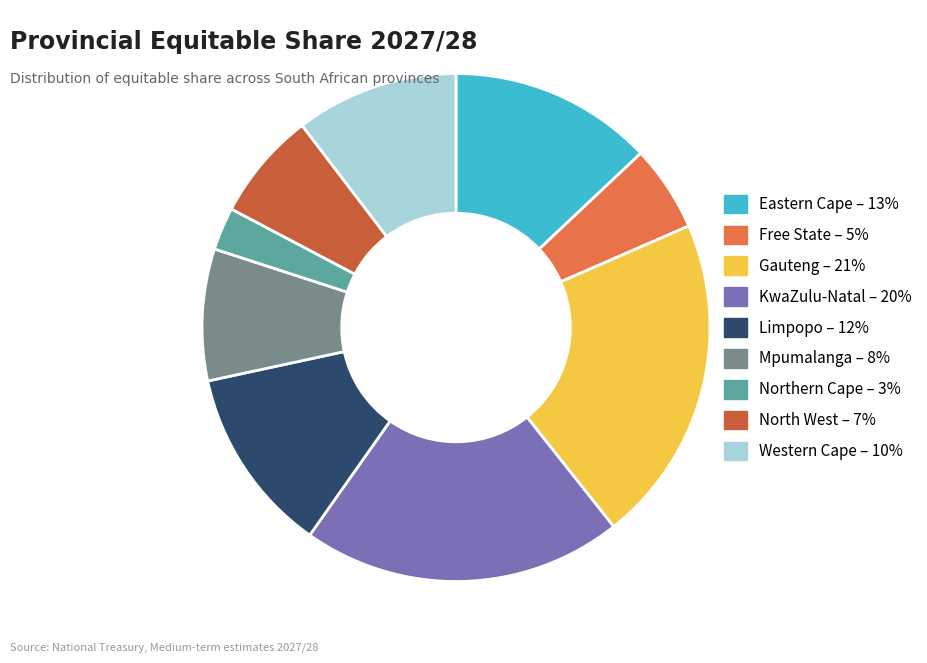

How many segments does this pie chart have?

9